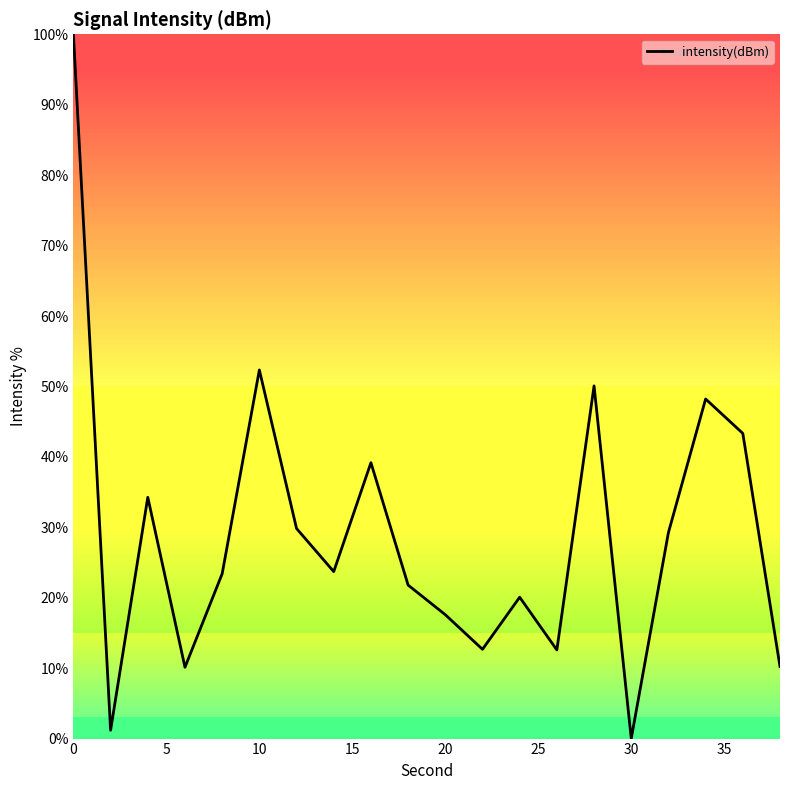

What is the difference between the maximum and minimum values?

100.0